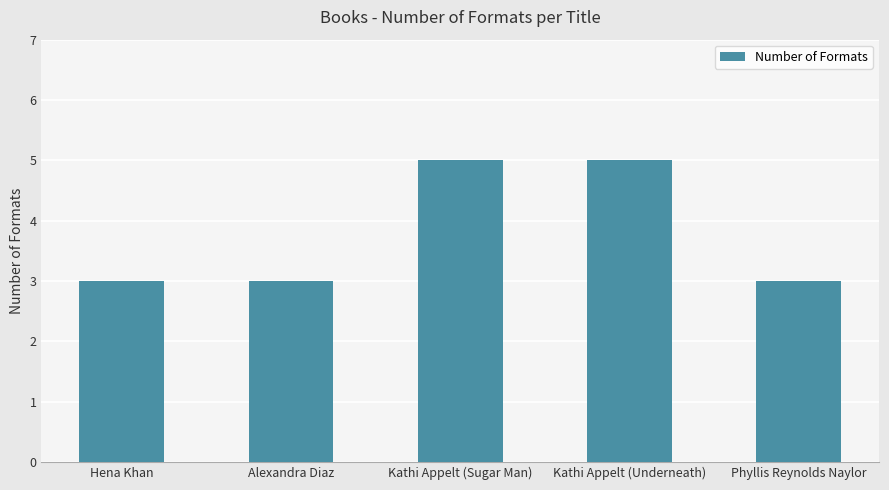

What is the greatest value displayed?

5